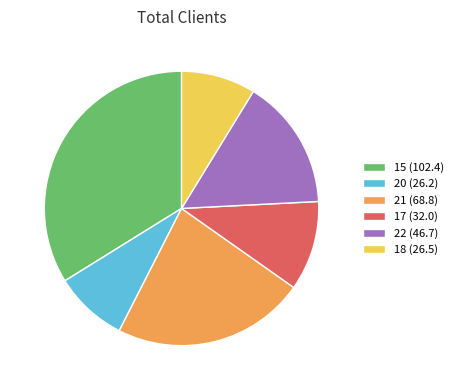

Is the sum of 21 (68.8) and 20 (26.2) greater than half?

No